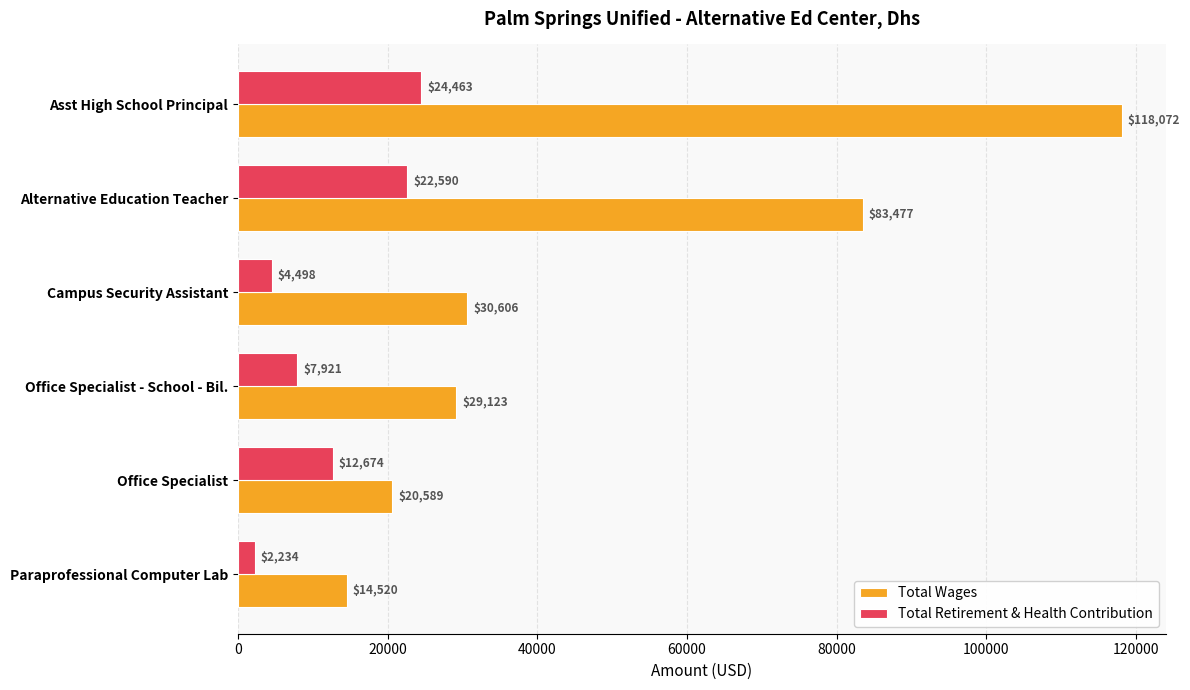

What is the highest value of the Total Wages series?

118072